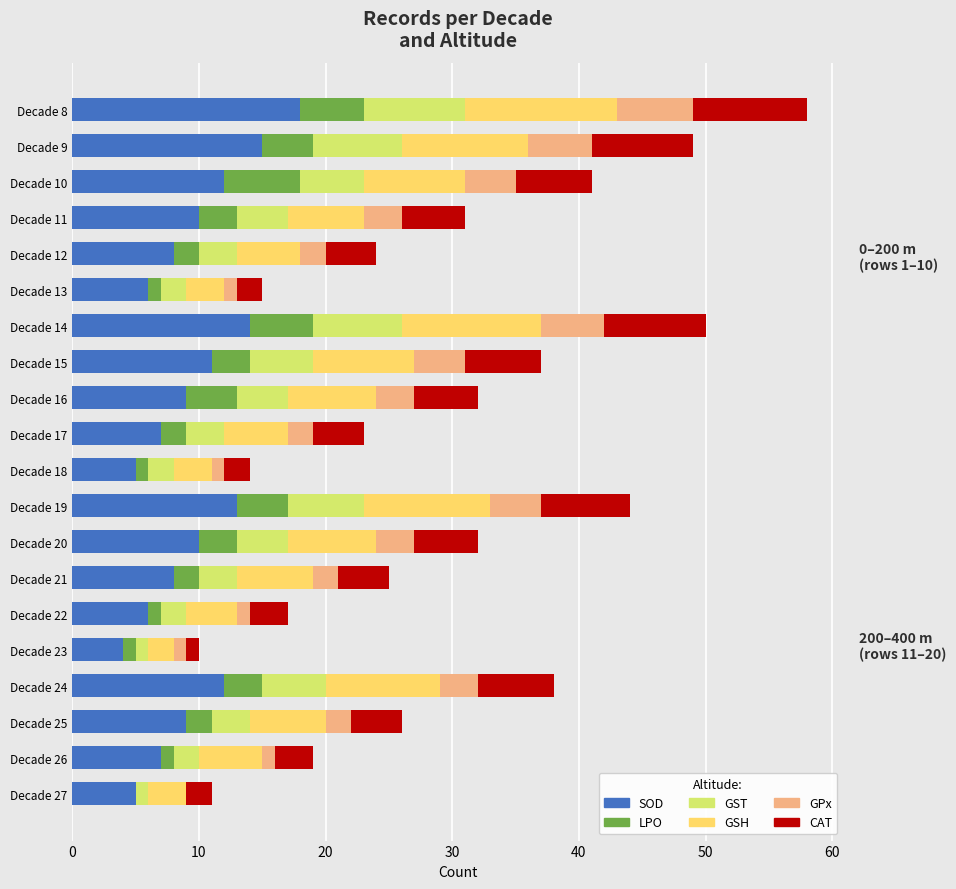

What is the total value across all series at Decade 24?

38